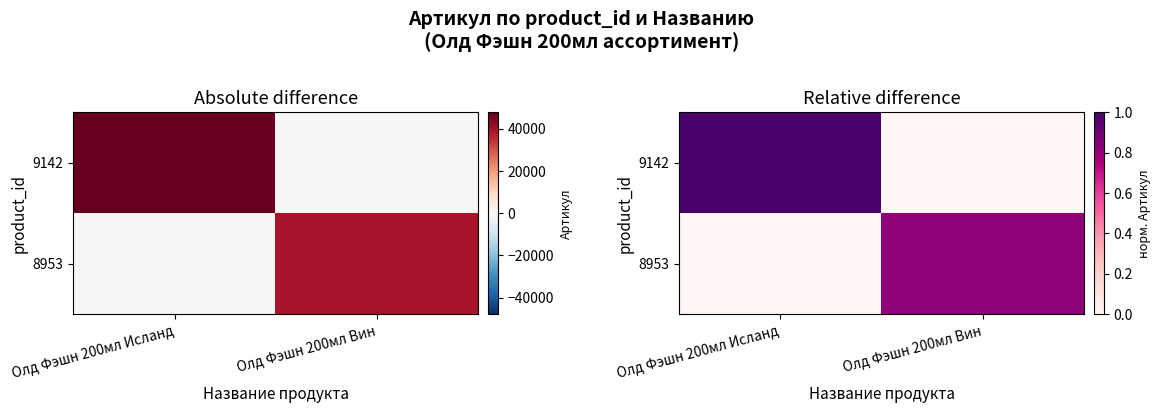

List the series in order of their overall mean, highest first.

9142, 8953